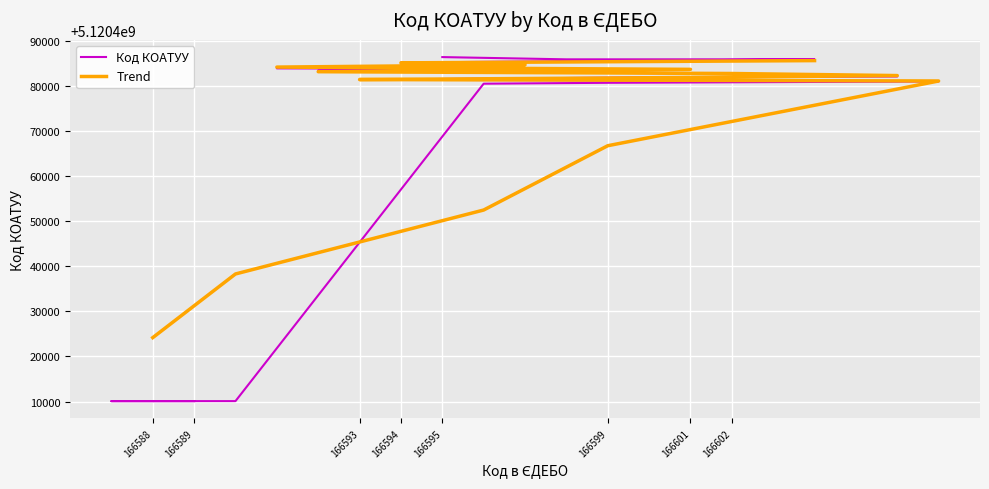

Approximately how many times larger is the value at 166594 compared to 166604?

1.0